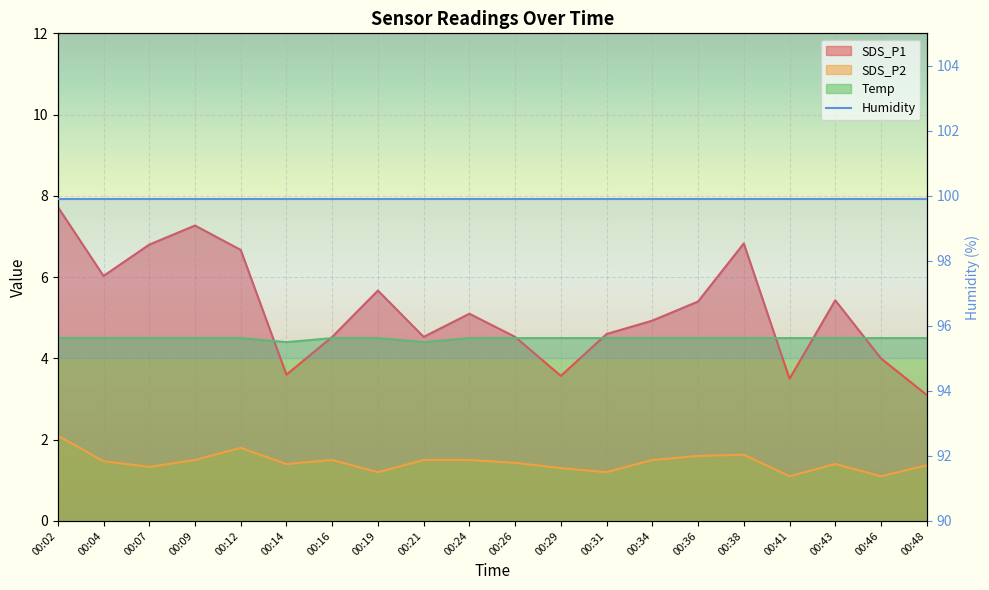

Which has a higher value, 00:12 or 00:21?

00:12